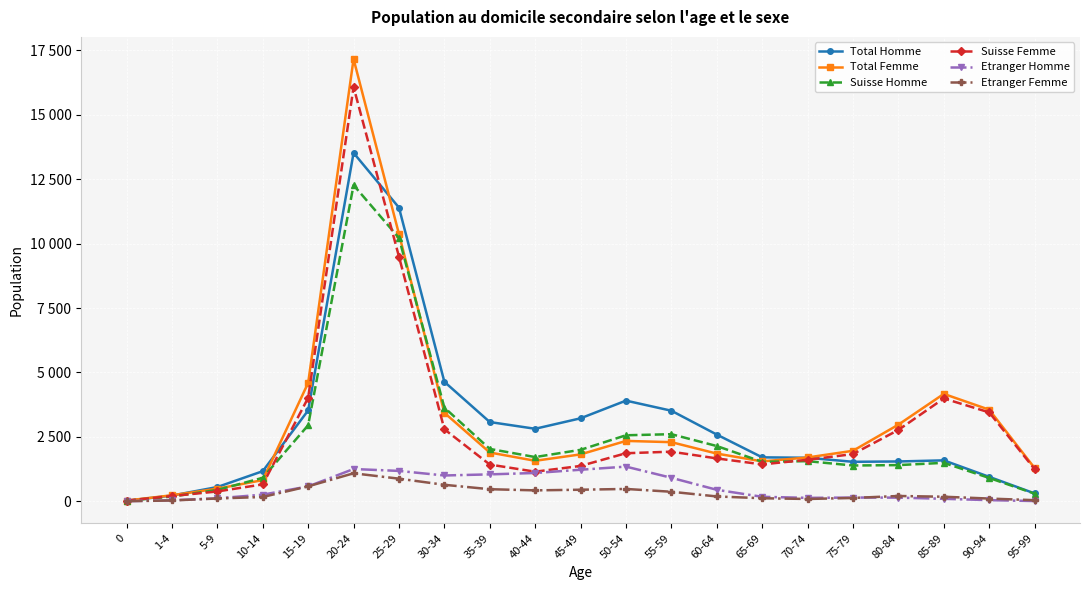

Is this an area chart (filled region under the line)?

No